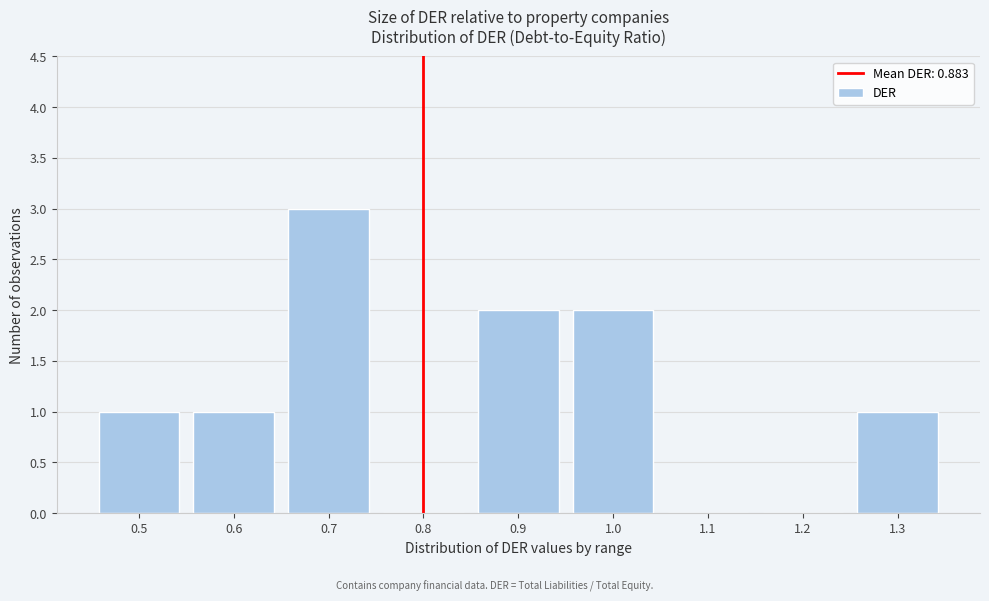

Reading left to right, what are all the values shown in this chart?

0.5=1	0.6=1	0.7=3	0.8=0	0.9=2	1.0=2	1.1=0	1.2=0	1.3=1